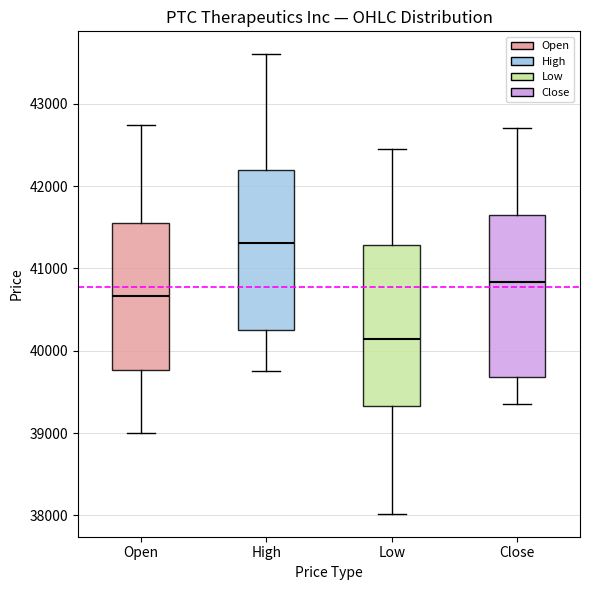

Reading left to right, transcribe this box plot: for each box, give where its median line is, the range the box spans, and where its two whiskers end, as read against the y-axis. The values are not printed on the chart, so give them approximately, as read against the axis.

Open: median 40700, box 39800 to 41600, whiskers 39000 to 42700
High: median 41300, box 40300 to 42200, whiskers 39800 to 43600
Low: median 40100, box 39300 to 41300, whiskers 38000 to 42400
Close: median 40800, box 39700 to 41600, whiskers 39400 to 42700